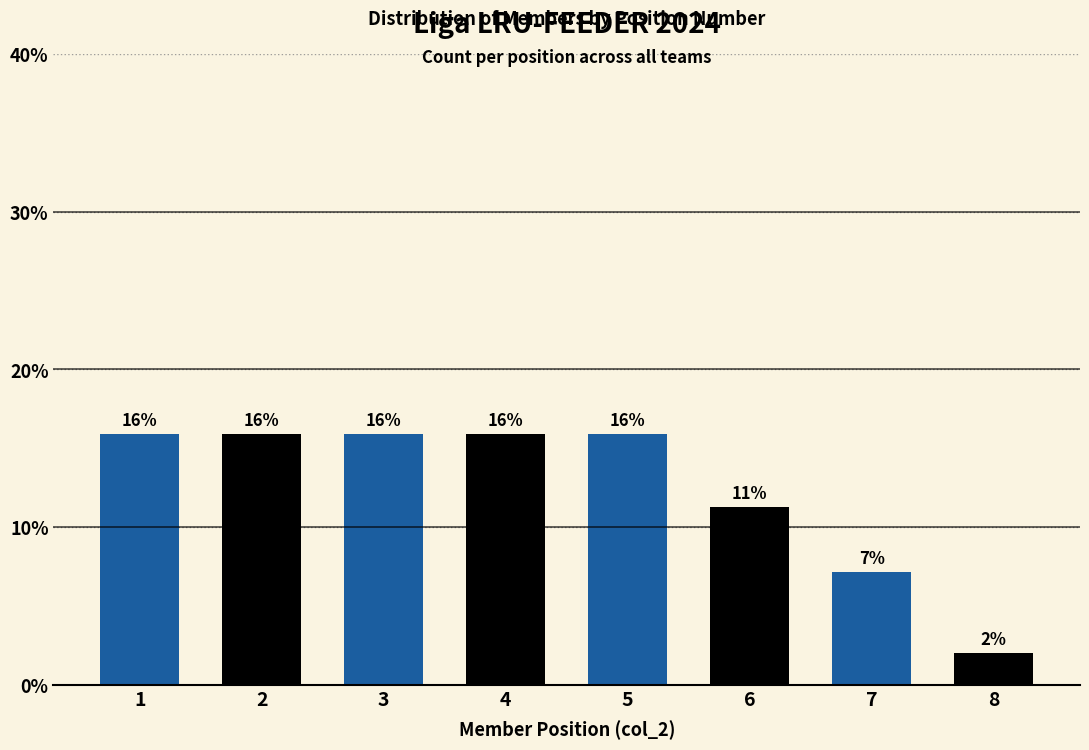

How many bars are there in total?

8